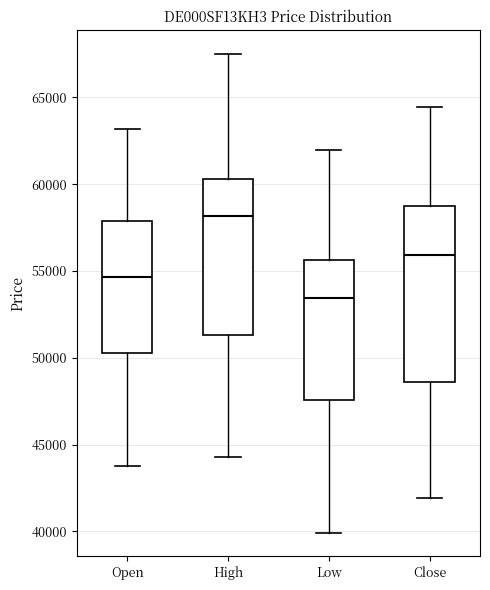

Reading left to right, transcribe this box plot: for each box, give where its median line is, the range the box spans, and where its two whiskers end, as read against the y-axis. The values are not printed on the chart, so give them approximately, as read against the axis.

Open: median 54500, box 50500 to 58000, whiskers 44000 to 63000
High: median 58000, box 51500 to 60500, whiskers 44500 to 67500
Low: median 53500, box 47500 to 55500, whiskers 40000 to 62000
Close: median 56000, box 48500 to 59000, whiskers 42000 to 64500